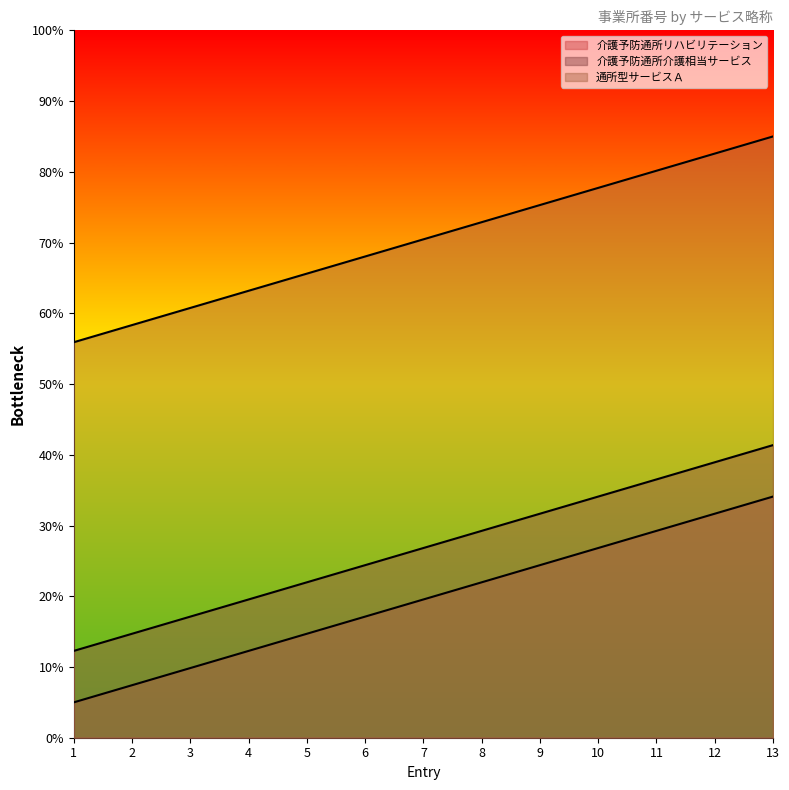

True or false: 介護予防通所介護相当サービス and 介護予防通所リハビリテーション intersect in this chart.

False